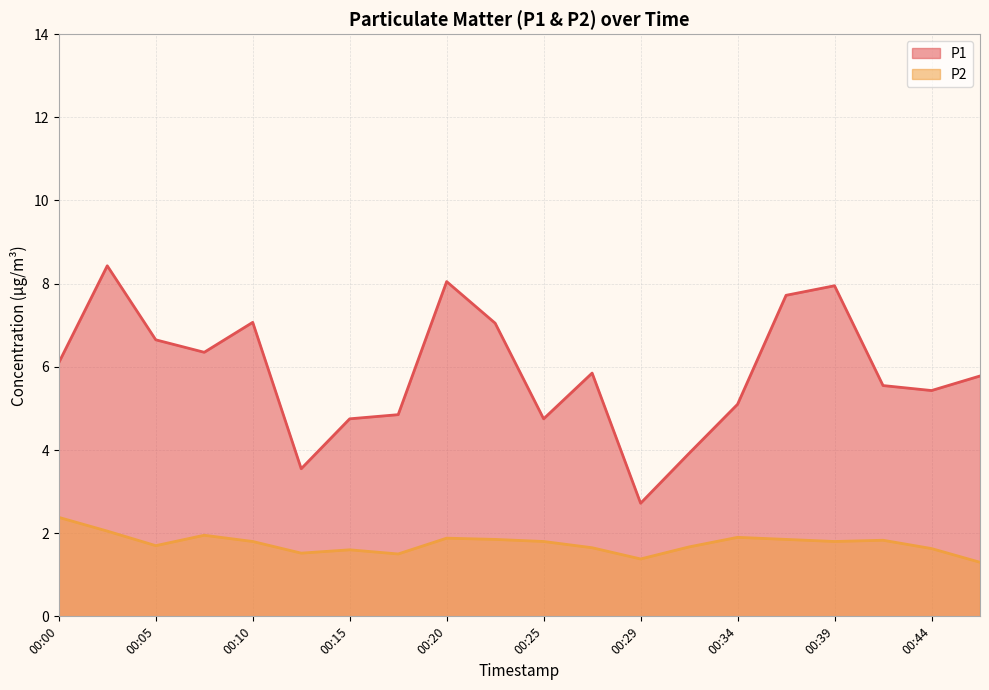

In P1, how many points are higher than both neighbors (excluding endpoints)?

5